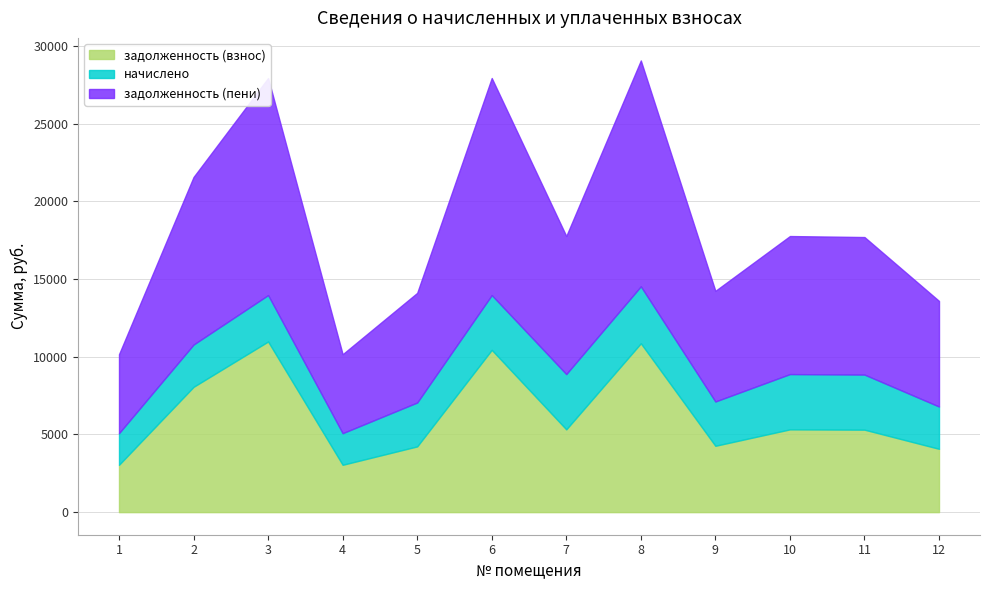

What is the average value of the задолженность (взнос) series?

6249.3